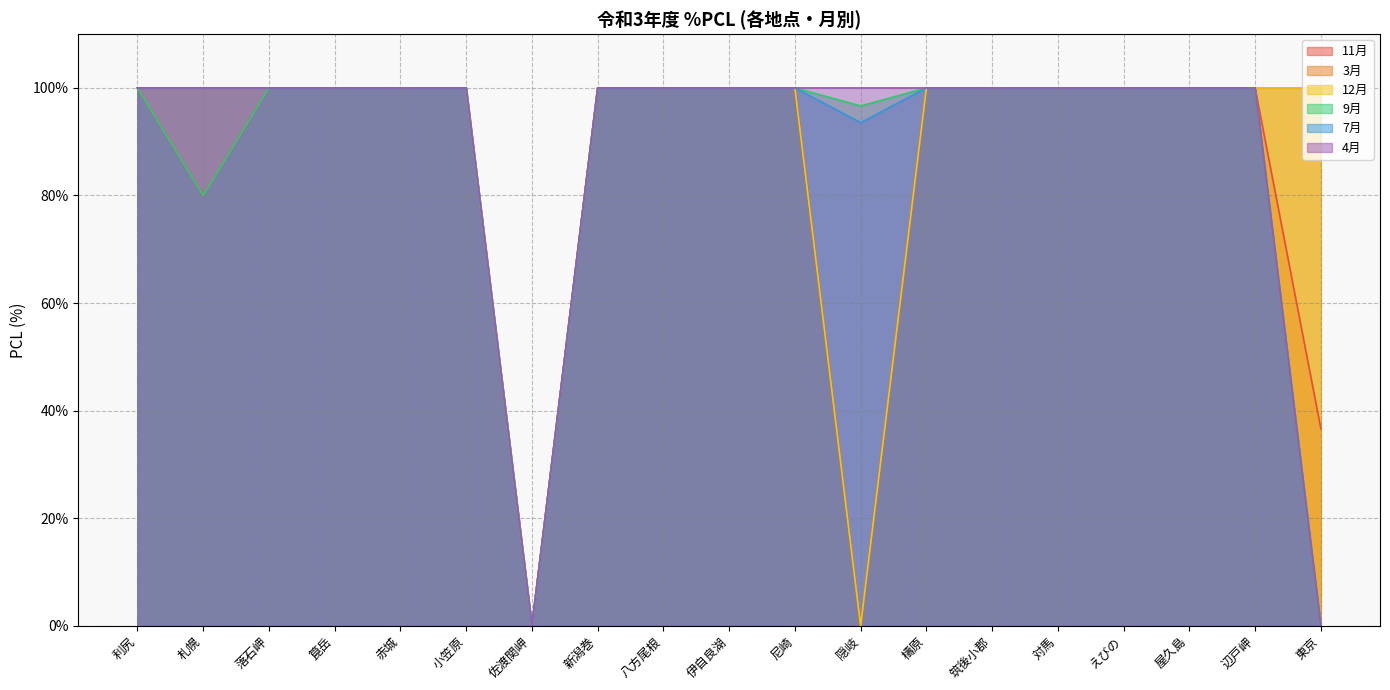

Which series has the widest spread of values?

11月